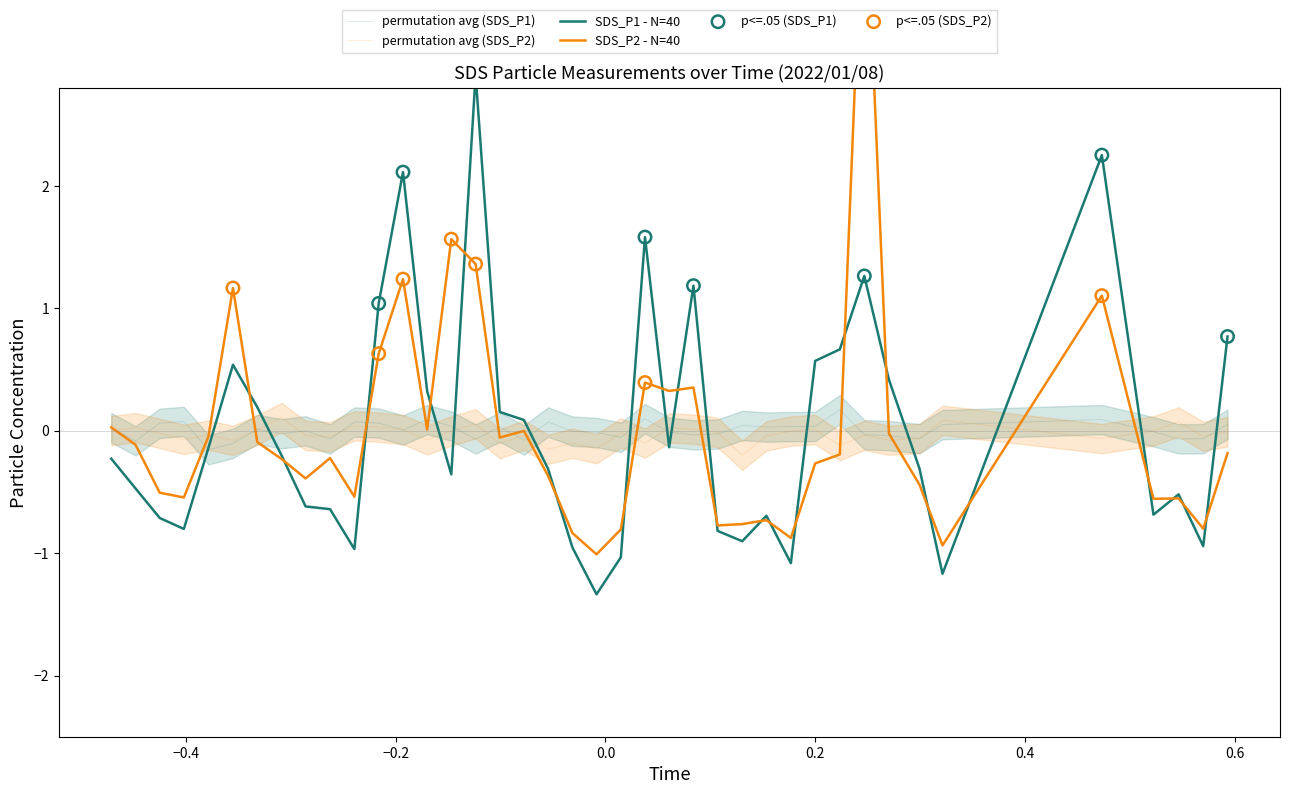

What is the total value across all series at 2022/01/08 00:43:10?

0.1